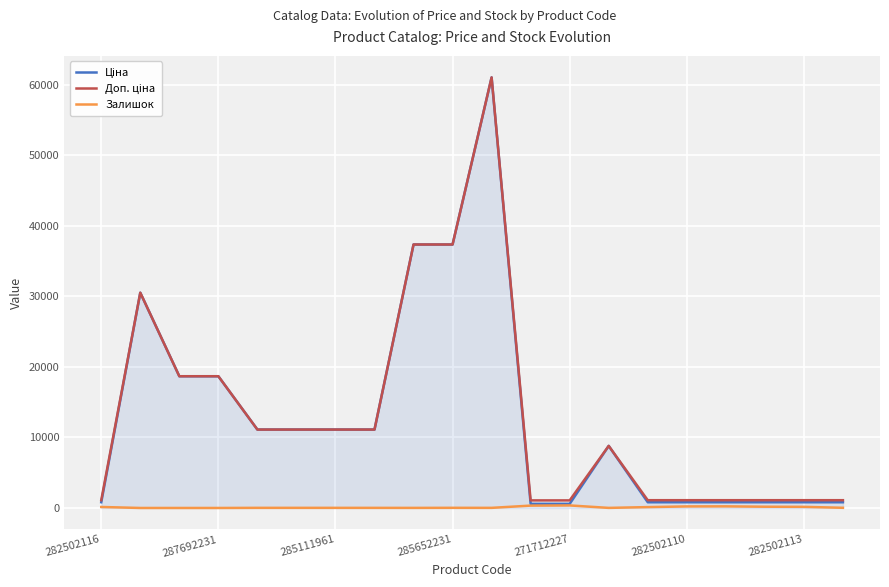

What is the maximum value shown in the chart?

61024.7